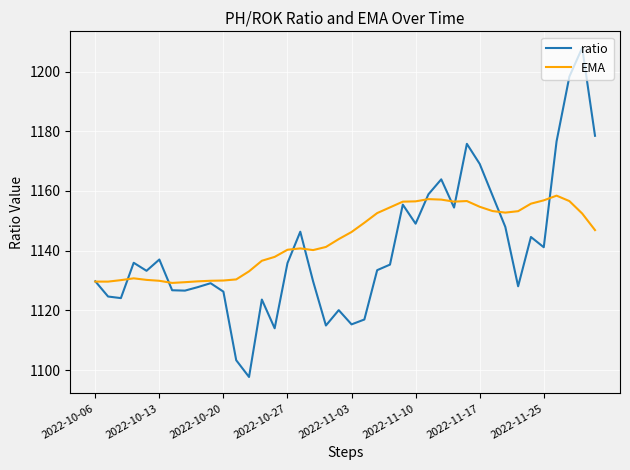

True or false: ratio has more than 0 points higher than both neighbors.

True